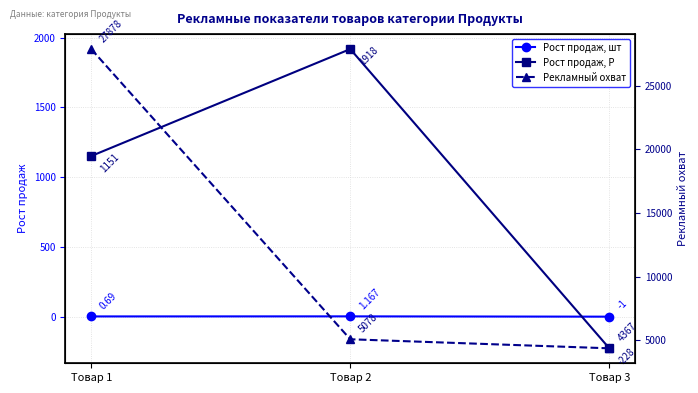

Reading left to right, extract all data points from this chart.

Рост продаж, шт: 0.7	1.2	-1.0
Рост продаж, Р: 1151.0	1918.0	-228.0
Рекламный охват: 27878.0	5078.0	4367.0